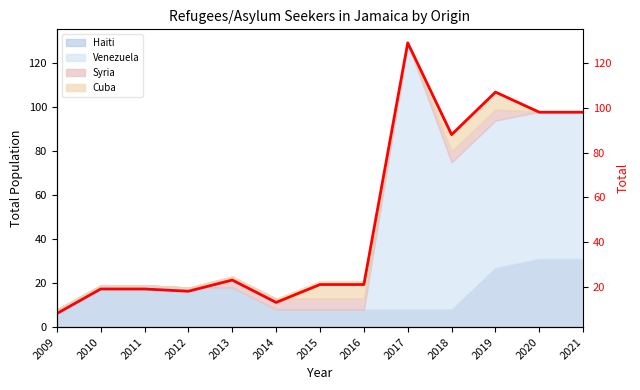

At which category does the data reach its first local valley?

2012